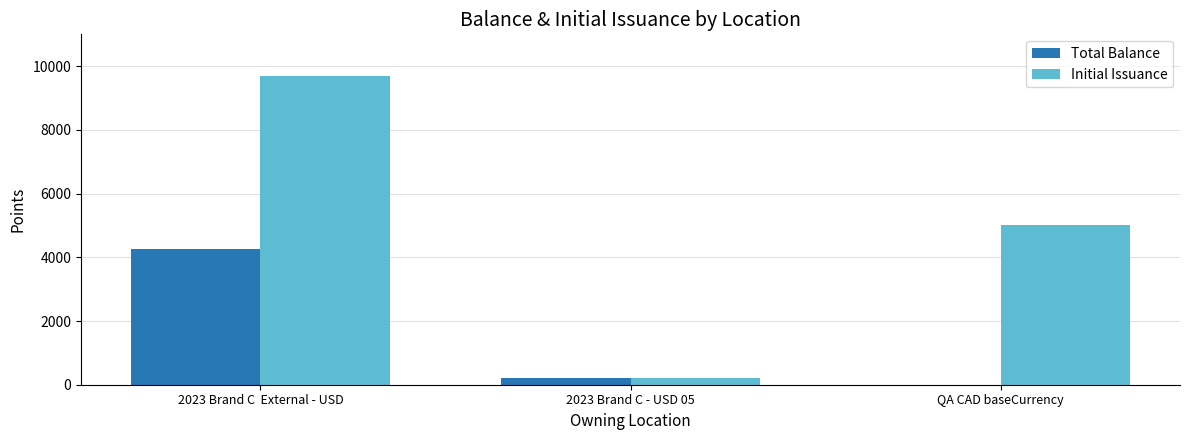

What is the sum of all Total Balance values?

4464.7